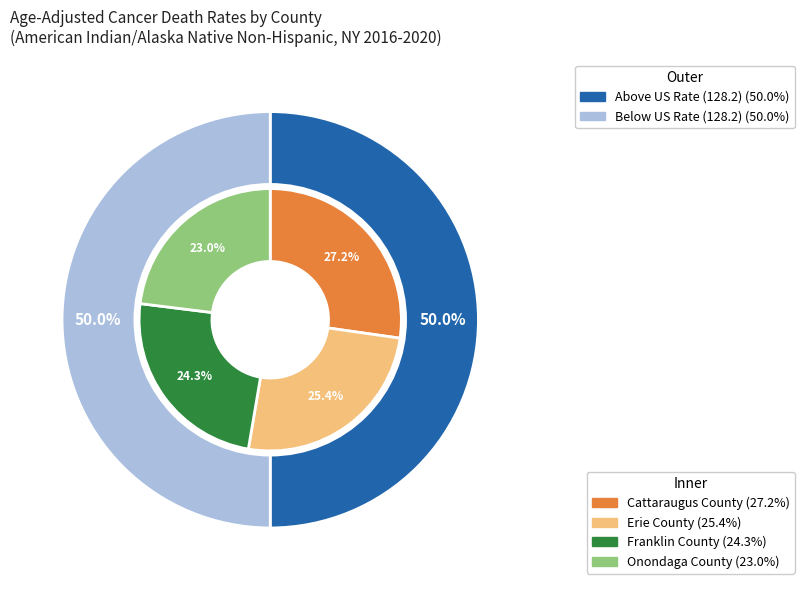

The Erie County slice represents 25% of the pie. True or false?

True